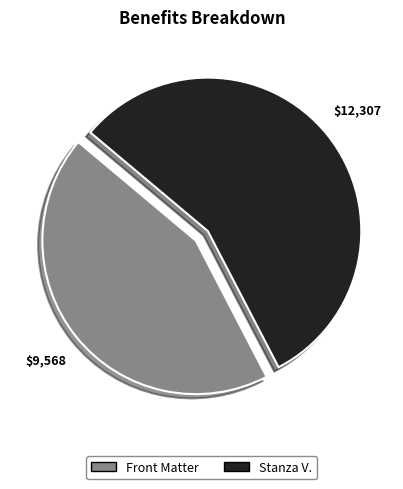

True or false: Front Matter accounts for 44% of the total.

True